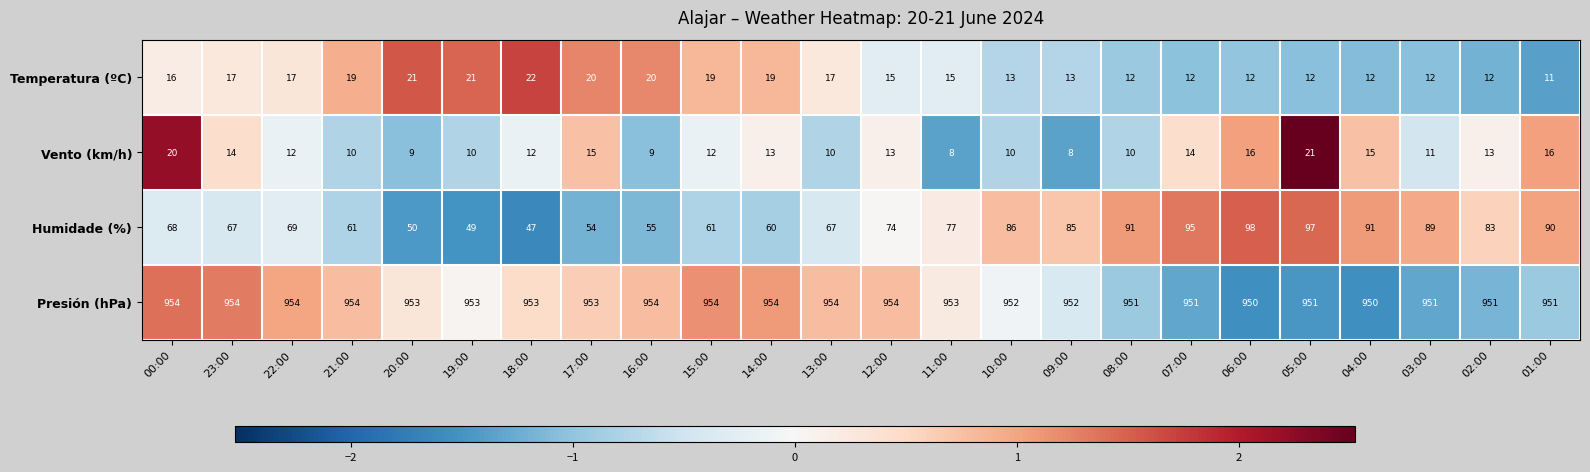

What is the highest value of the Vento (km/h) series?

21